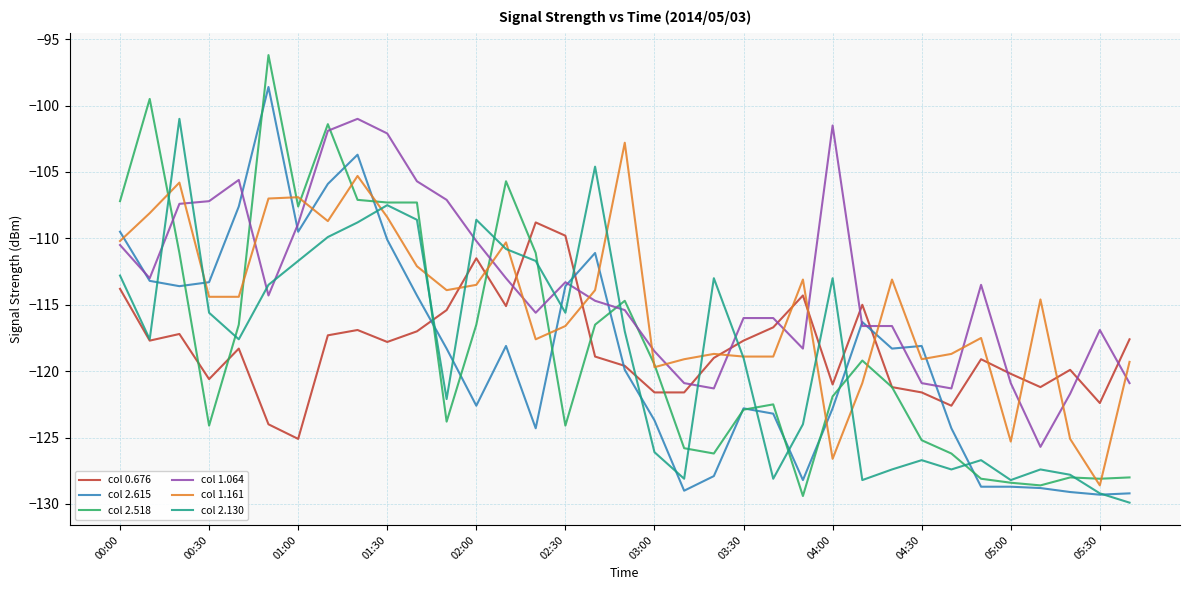

What is the average value of the col 2.130 series?

-118.4